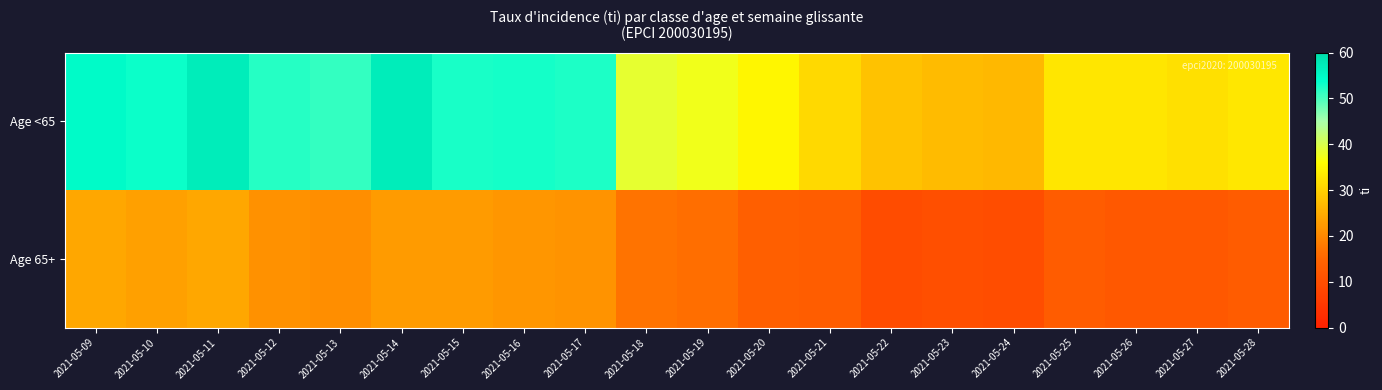

Reading right to left, list all the values displayed in this chart.

Age <65: 2021-05-28=33.0	2021-05-27=31.9	2021-05-26=32.8	2021-05-25=32.8	2021-05-24=26.5	2021-05-23=27.0	2021-05-22=27.9	2021-05-21=31.0	2021-05-20=34.9	2021-05-19=37.3	2021-05-18=38.5	2021-05-17=52.4	2021-05-16=52.8	2021-05-15=52.7	2021-05-14=57.1	2021-05-13=51.1	2021-05-12=51.8	2021-05-11=57.0	2021-05-10=53.4	2021-05-09=54.6
Age 65+: 2021-05-28=12.9	2021-05-27=12.1	2021-05-26=12.1	2021-05-25=12.9	2021-05-24=9.8	2021-05-23=10.2	2021-05-22=9.4	2021-05-21=13.2	2021-05-20=13.6	2021-05-19=16.2	2021-05-18=17.0	2021-05-17=21.5	2021-05-16=21.9	2021-05-15=22.7	2021-05-14=22.7	2021-05-13=20.8	2021-05-12=21.2	2021-05-11=24.2	2021-05-10=23.4	2021-05-09=24.2